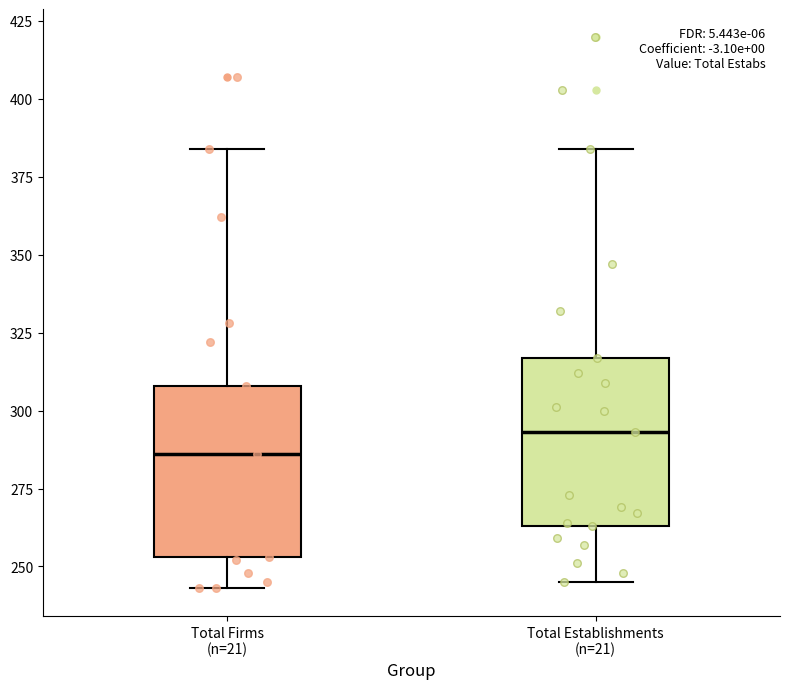

Where is the upper edge of the box for Total Firms (n=21) on the y-axis? The values are not printed on the chart, so give them approximately, as read against the axis.

310